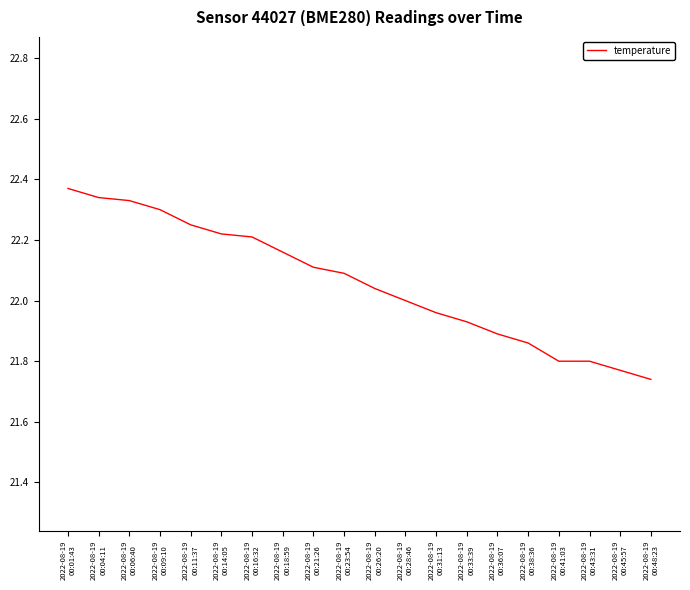

Approximately how many times larger is the value at 2022-08-19
00:11:37 compared to 2022-08-19
00:45:57?

1.0